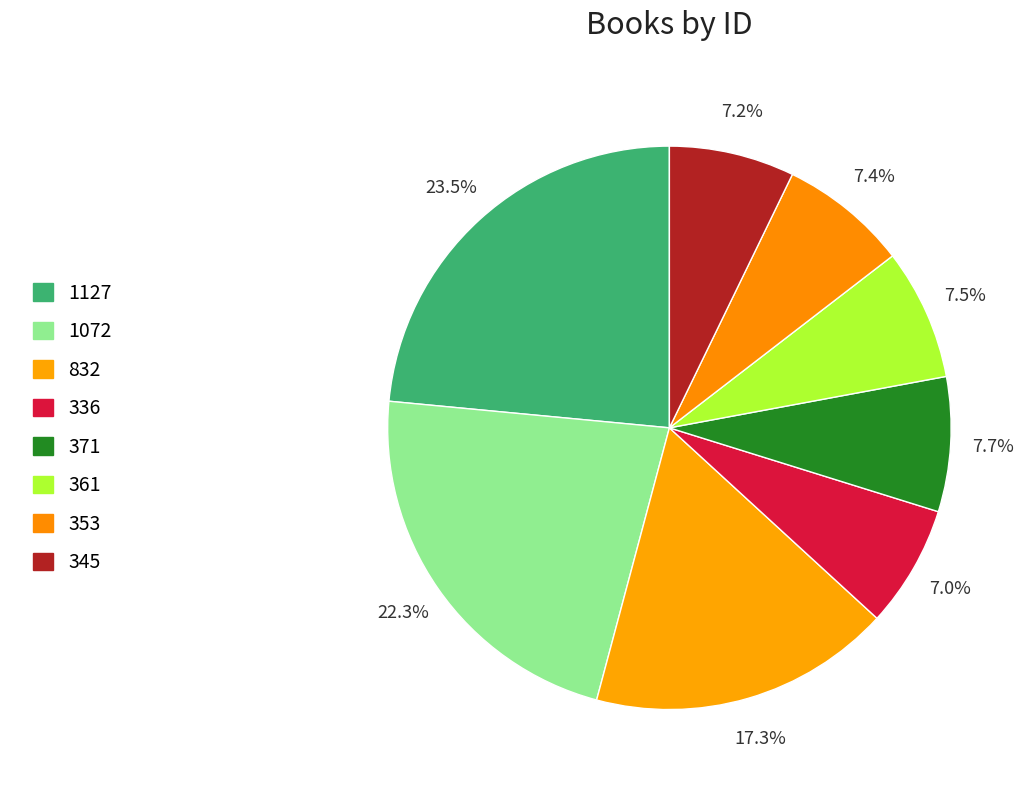

What percentage is the 361 slice, to the nearest percent?

8%